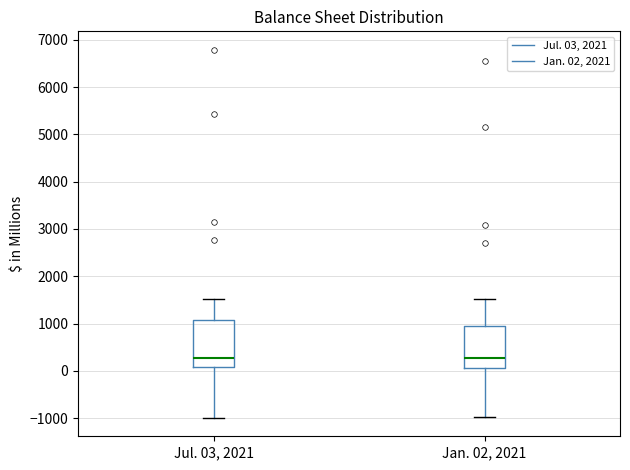

Reading left to right, read every box against the y-axis: the position of its median line, the range the box covers, and the ends of its whiskers. The values are not printed on the chart, so give them approximately, as read against the axis.

Jul. 03, 2021: median 300, box 100 to 1100, whiskers -1000 to 1500
Jan. 02, 2021: median 300, box 100 to 1000, whiskers -1000 to 1500